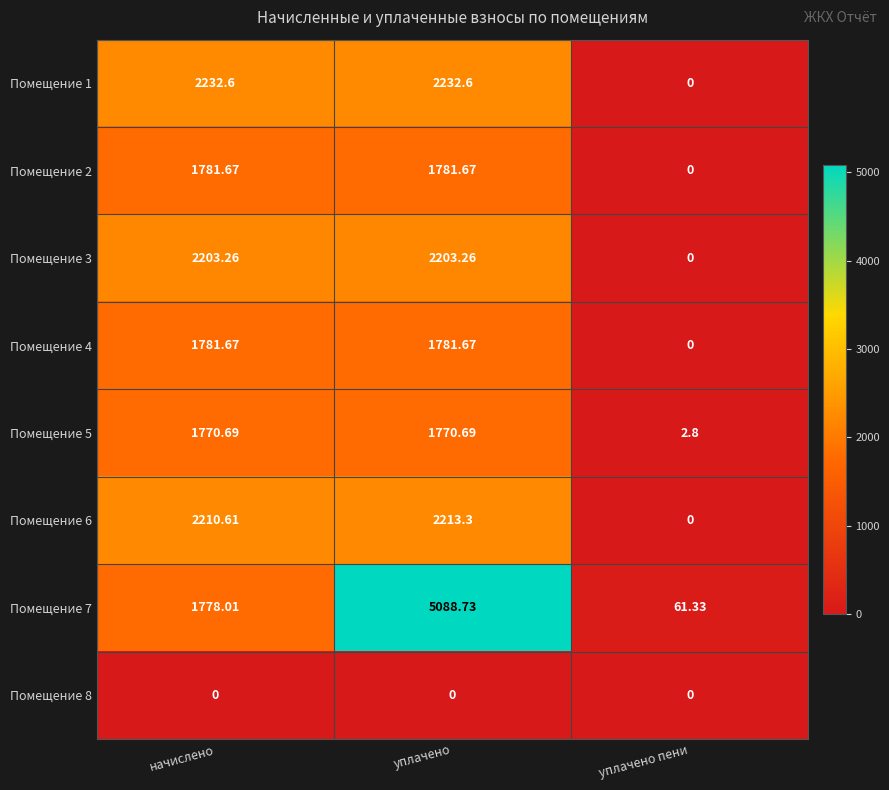

At which label is Помещение 5 closest to 886?

уплачено пени